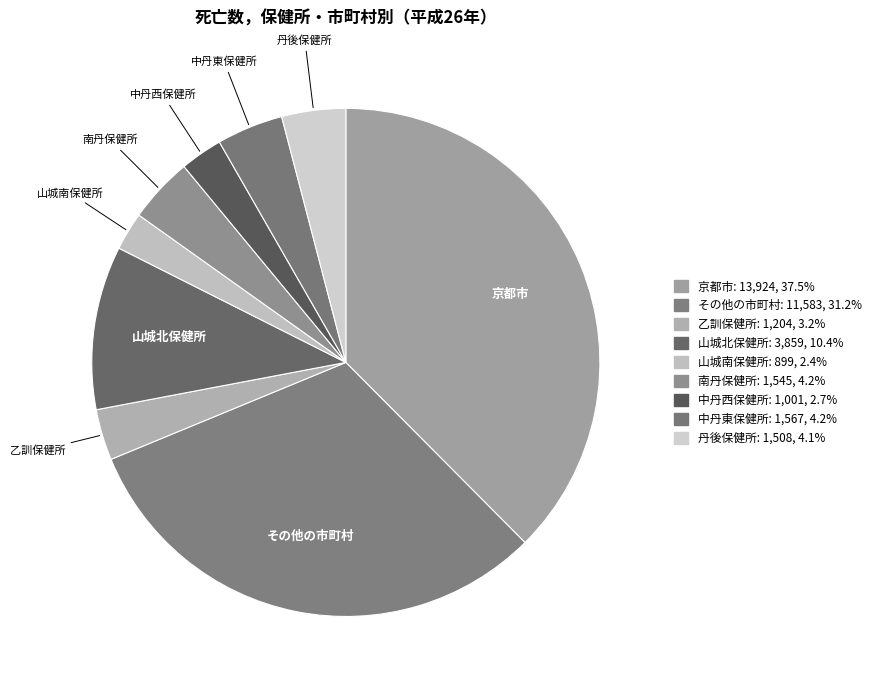

How many slices are in this pie chart?

9